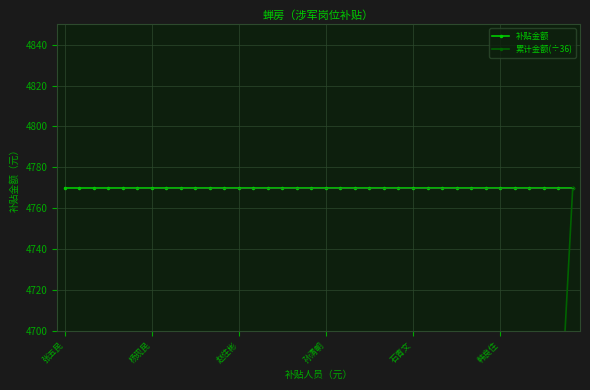

What is the difference between the highest and lowest values at 孙清朝?

4240.0